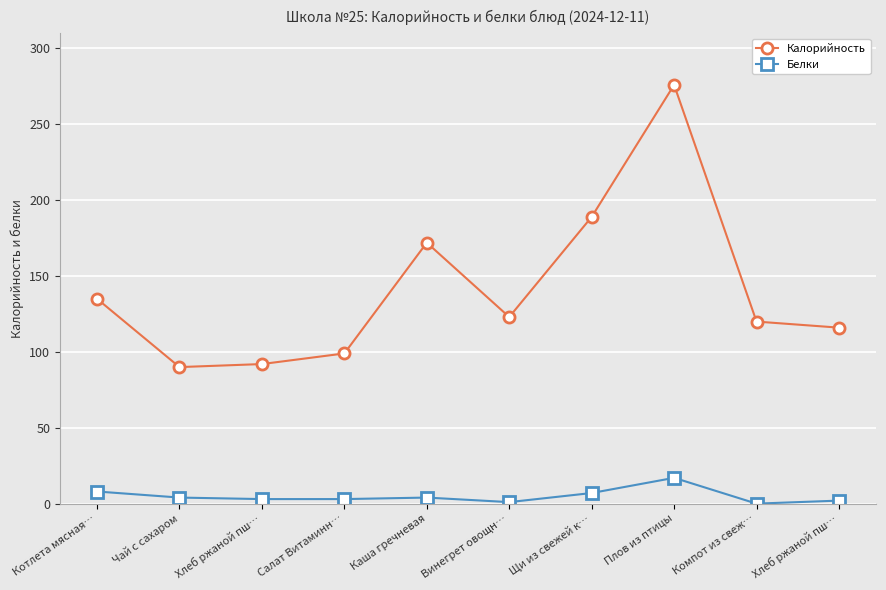

Where is the first local maximum for Белки?

Каша гречневая